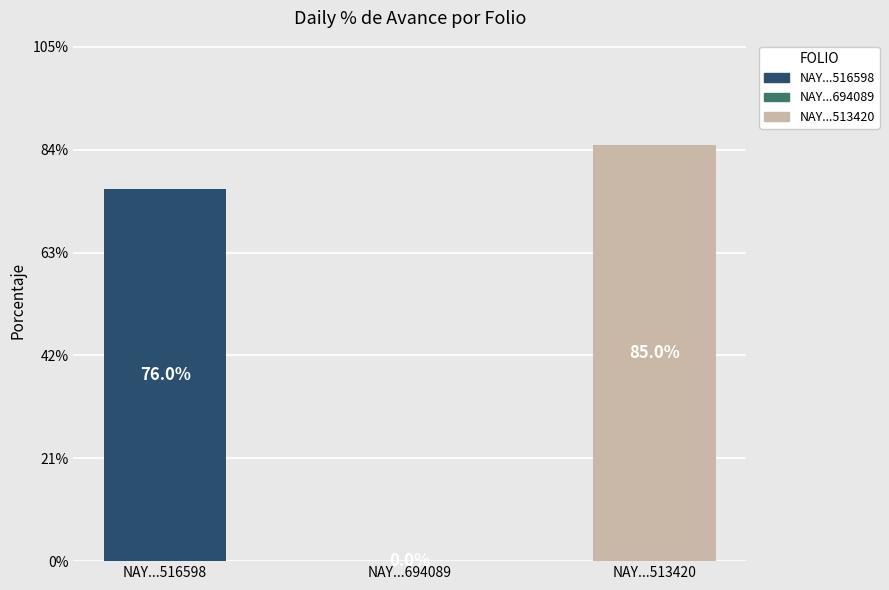

How many distinct data groups are displayed?

1